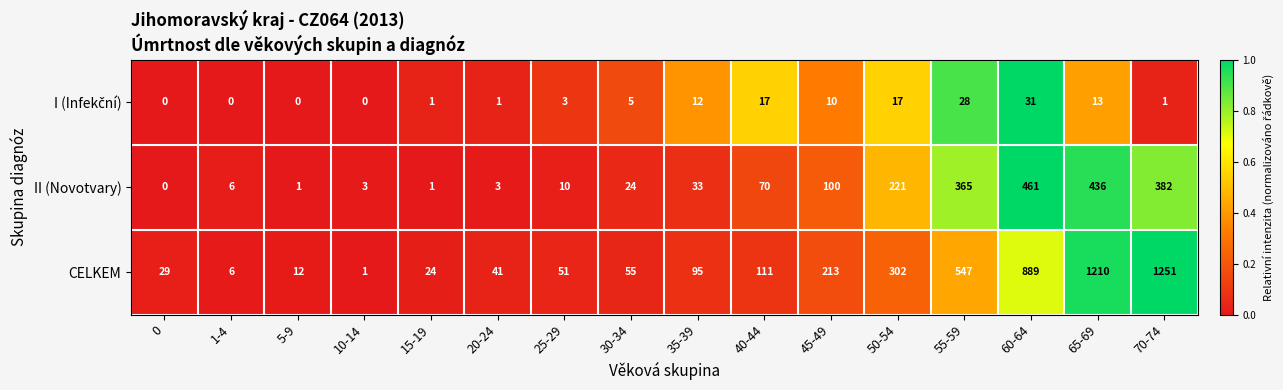

Which series has the largest total across all categories?

CELKEM